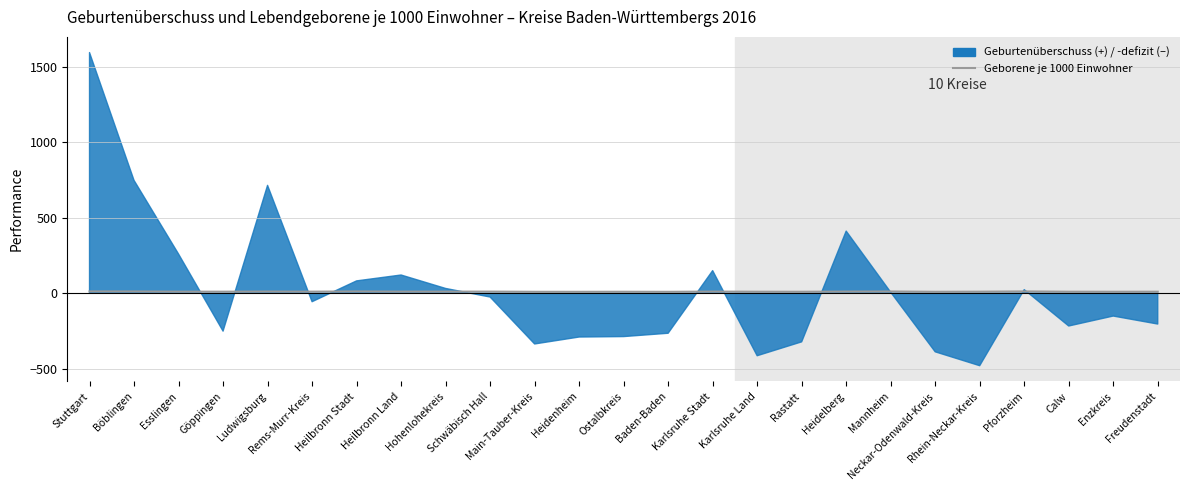

Reading right to left, list all the values displayed in this chart.

Freudenstadt=9.3	Enzkreis=8.9	Calw=9.2	Pforzheim=11.2	Rhein-Neckar-Kreis=9.4	Neckar-Odenwald-Kreis=8.7	Mannheim=10.7	Heidelberg=10.2	Rastatt=8.9	Karlsruhe Land=9.1	Karlsruhe Stadt=10.2	Baden-Baden=8.6	Ostalbkreis=9.0	Heidenheim=8.6	Main-Tauber-Kreis=8.7	Schwäbisch Hall=10.0	Hohenlohekreis=10.0	Heilbronn Land=9.9	Heilbronn Stadt=11.1	Rems-Murr-Kreis=9.7	Ludwigsburg=10.4	Göppingen=9.4	Esslingen=9.7	Böblingen=10.9	Stuttgart=11.1